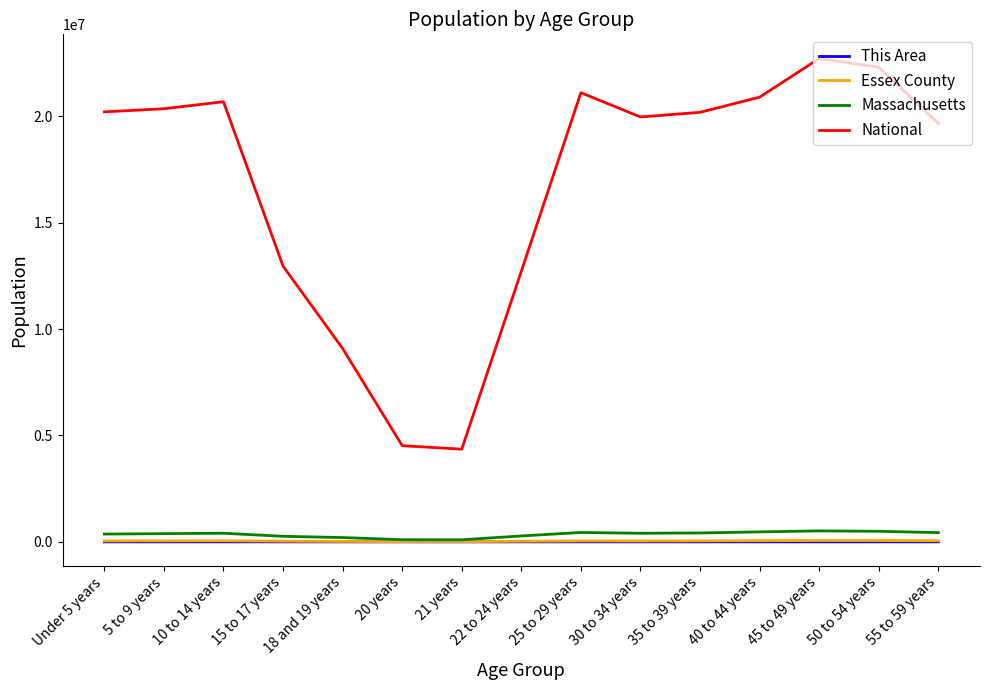

Which series has the widest spread of values?

National